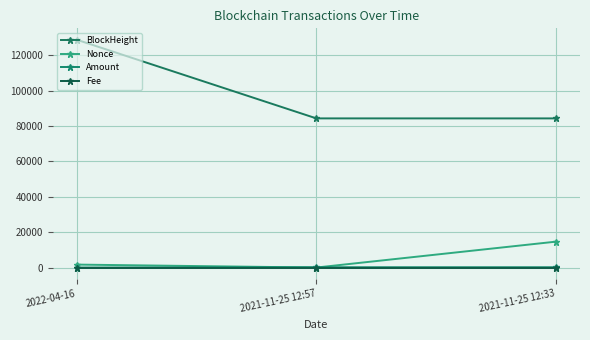

Reading left to right, what are all the values shown in this chart?

BlockHeight: 128696.0	84256.0	84250.0
Nonce: 1669.0	0.0	14633.0
Amount: 0.0	166.8	167.8
Fee: 0.0	0.0	0.0